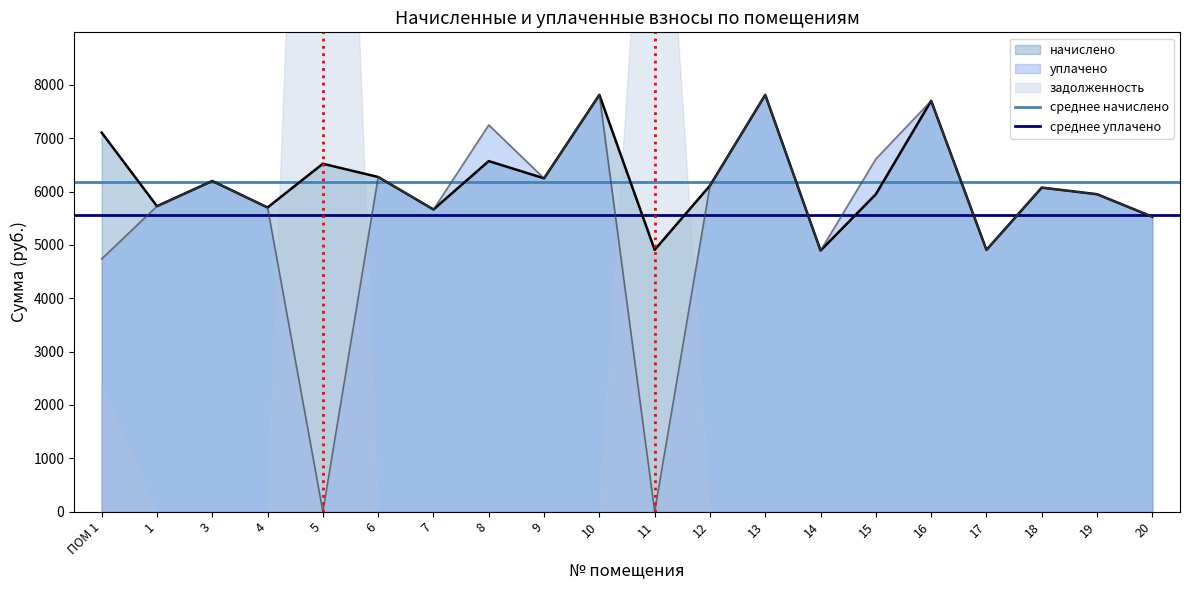

What position from the left is 1?

2